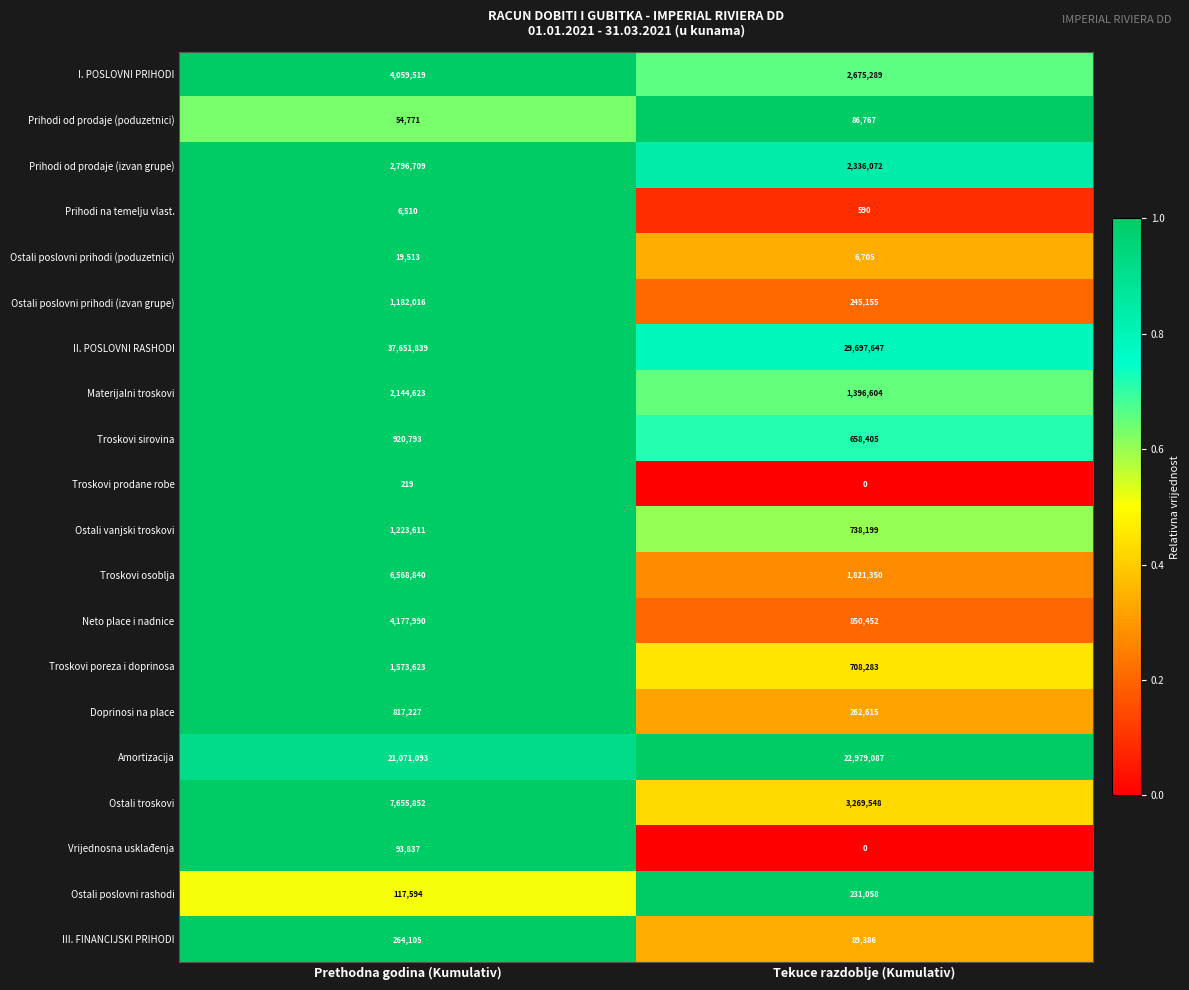

The value of Ostali poslovni rashodi at Tekuce razdoblje (Kumulativ) is 52585. True or false?

False